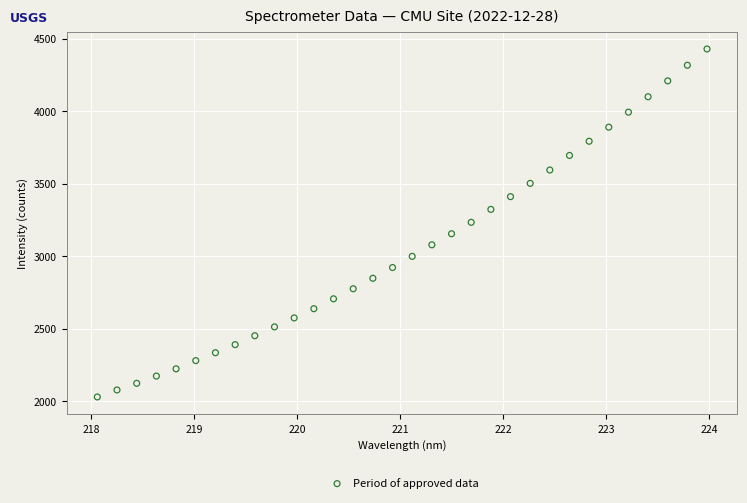

What is the range of X values (max minus min)?

5.9